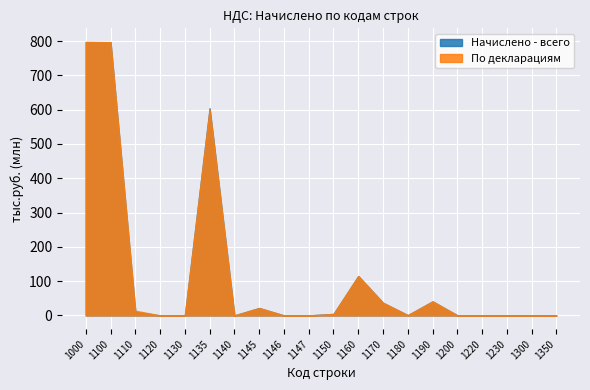

Reading left to right, list all the values displayed in this chart.

Начислено - всего: 1000=797401674	1100=796912964	1110=10836061	1120=1062	1130=133	1135=604437294	1140=0	1145=21572141	1146=0	1147=0	1150=4314140	1160=114839673	1170=36811971	1180=729891	1190=40912043	1200=235942	1220=170	1230=1833	1300=252768	1350=0
По декларациям: 1000=797206317	1100=796826751	1110=13799496	1120=1062	1130=0	1135=601351851	1140=0	1145=21559819	1146=0	1147=0	1150=4313296	1160=114895186	1170=36815261	1180=731275	1190=40905307	1200=235439	1220=170	1230=1833	1300=144127	1350=0